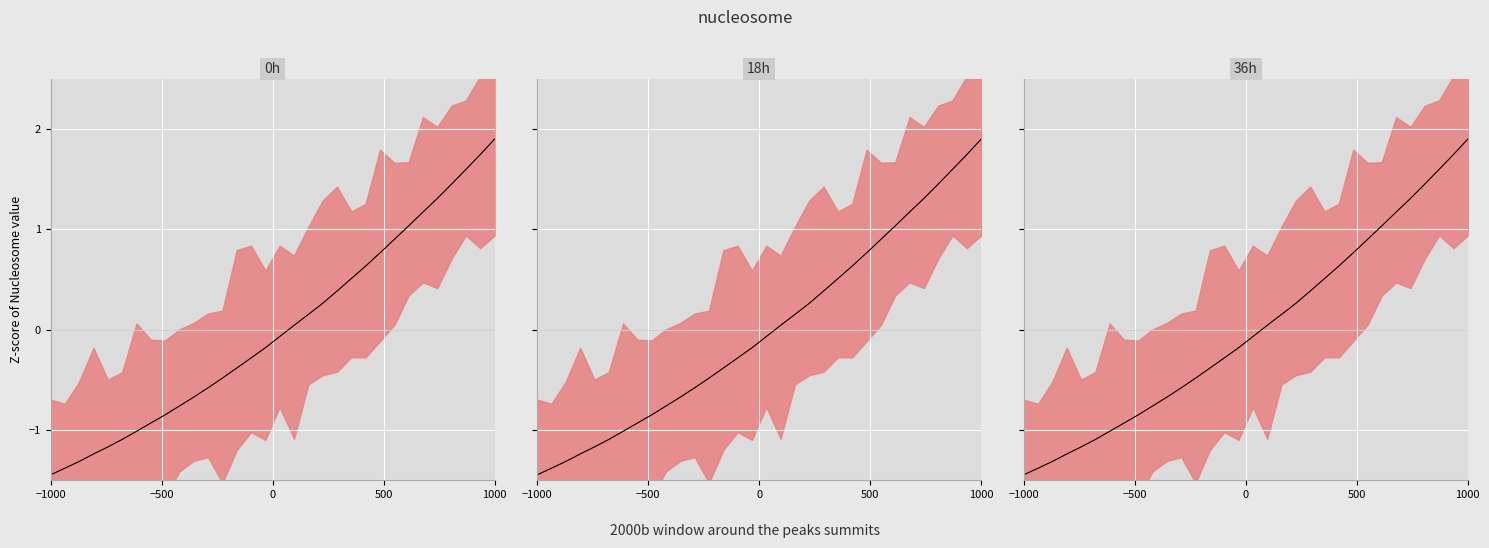

What is the minimum value shown in the chart?

-1.4